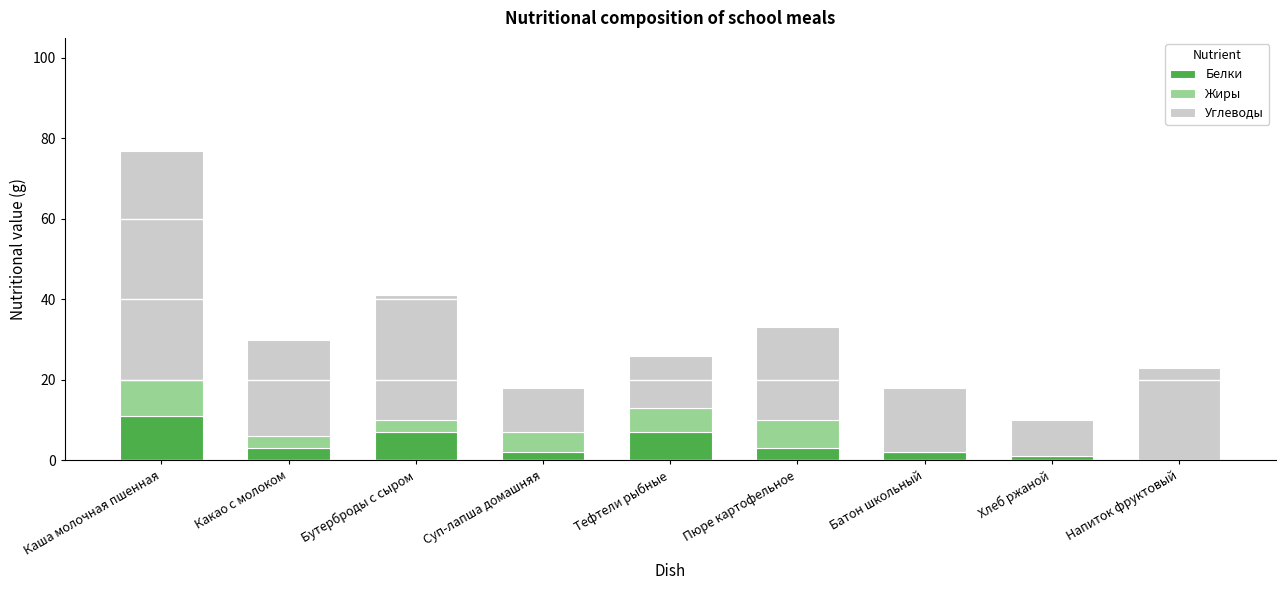

Reading left to right, what are the values for Белки?

Каша молочная пшенная=11	Какао с молоком=3	Бутерброды с сыром=7	Суп-лапша домашняя=2	Тефтели рыбные=7	Пюре картофельное=3	Батон школьный=2	Хлеб ржаной=1	Напиток фруктовый=0